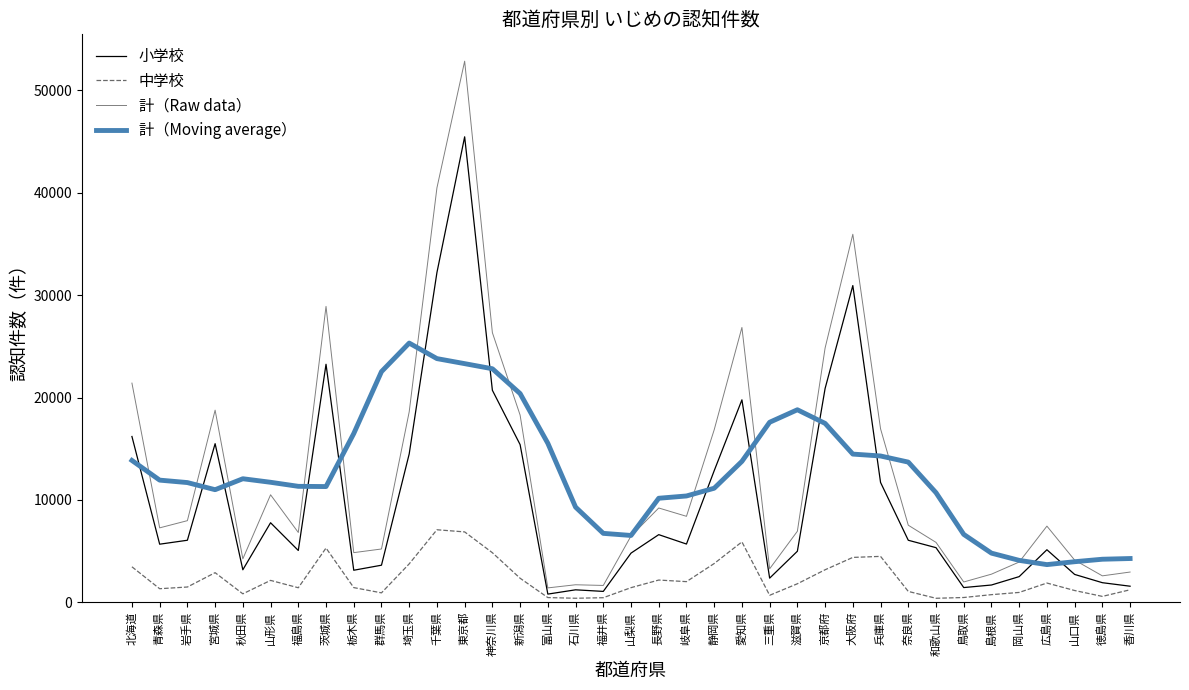

At which category does the chart reach its minimum across all series?

和歌山県